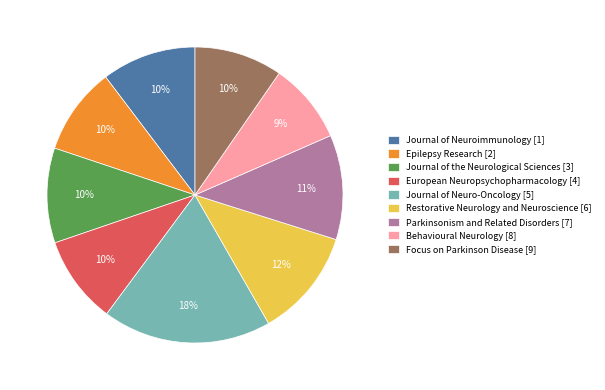

To the nearest percent, what is the difference between the Journal of Neuroimmunology [1] and Parkinsonism and Related Disorders [7] slice percentages?

1%